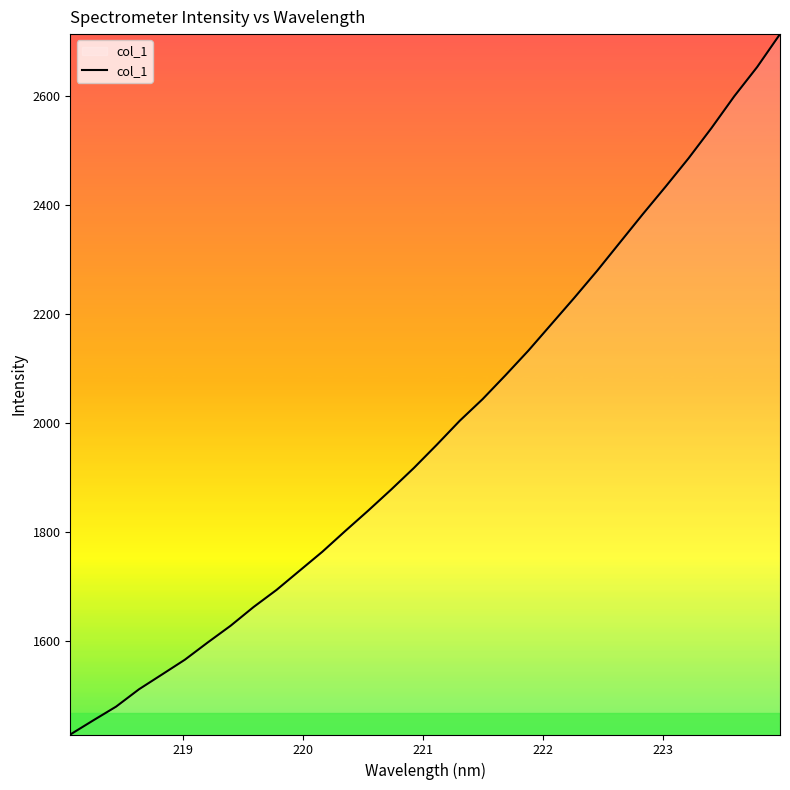

What is the maximum value shown in the chart?

2712.7